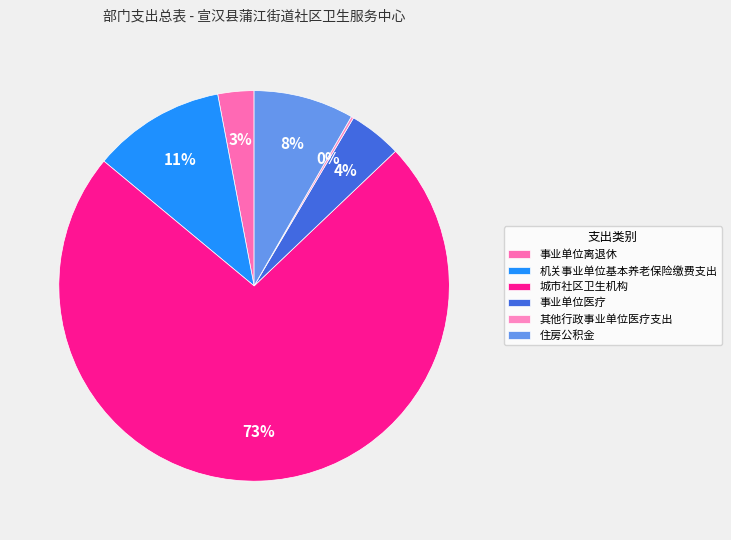

Count the number of slices in the pie.

6